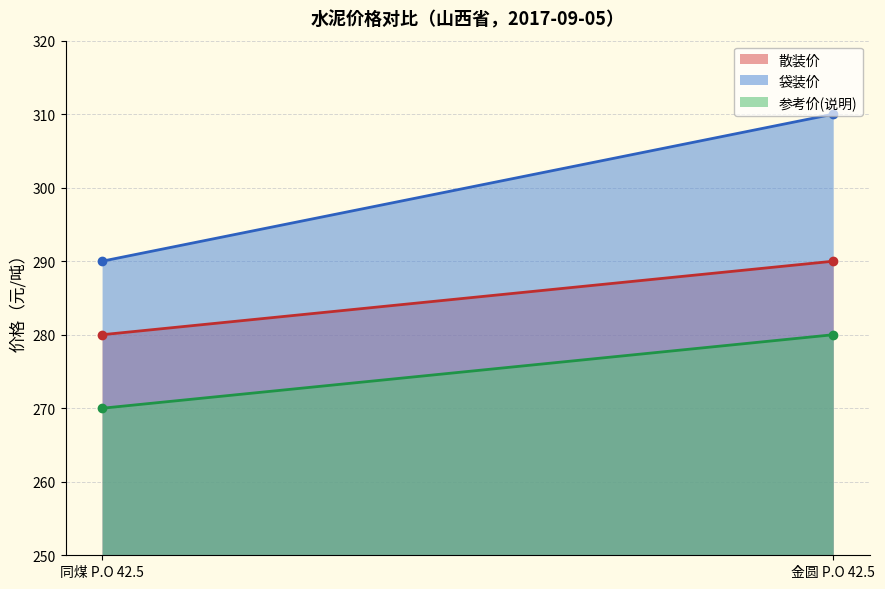

Reading right to left, list all the values displayed in this chart.

散装价: 金圆 P.O 42.5=290	同煤 P.O 42.5=280
袋装价: 金圆 P.O 42.5=310	同煤 P.O 42.5=290
参考价(说明): 金圆 P.O 42.5=280	同煤 P.O 42.5=270